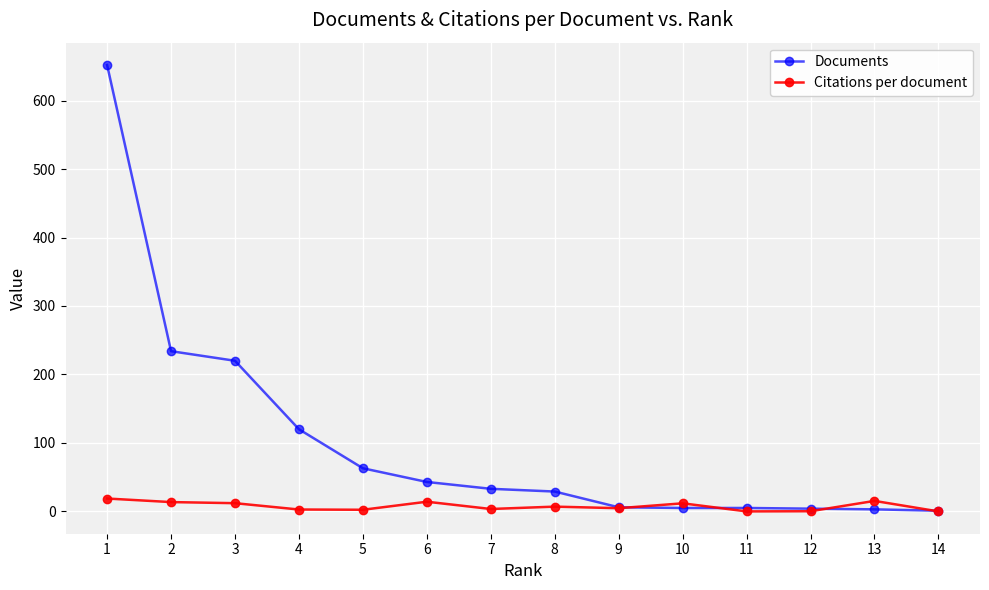

Is this an area chart (filled region under the line)?

No